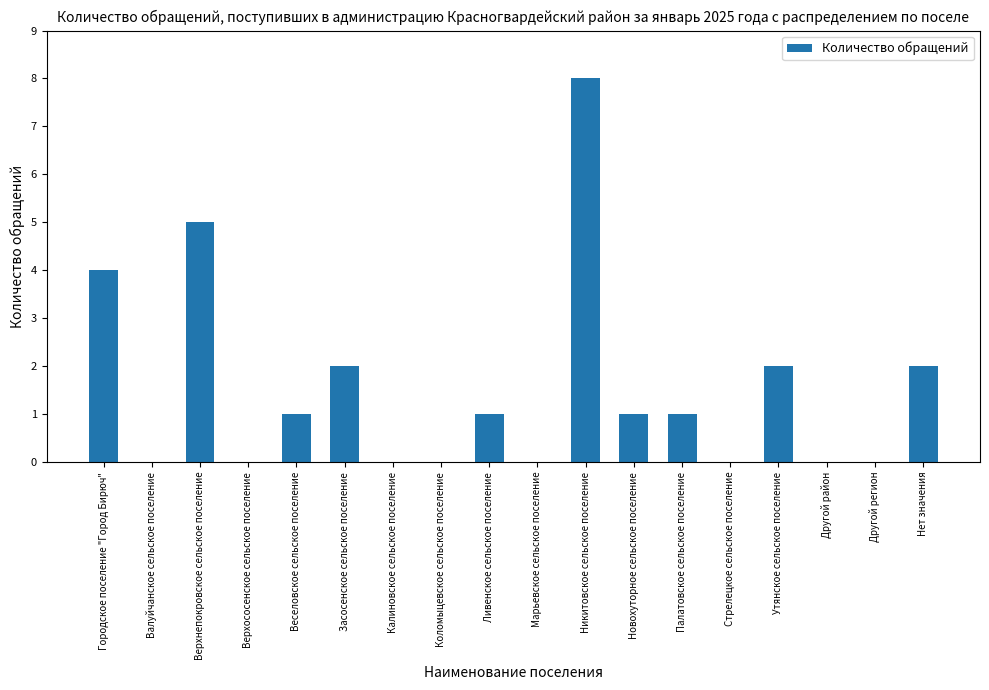

At which category does the chart reach its peak across all series?

Никитовское сельское поселение